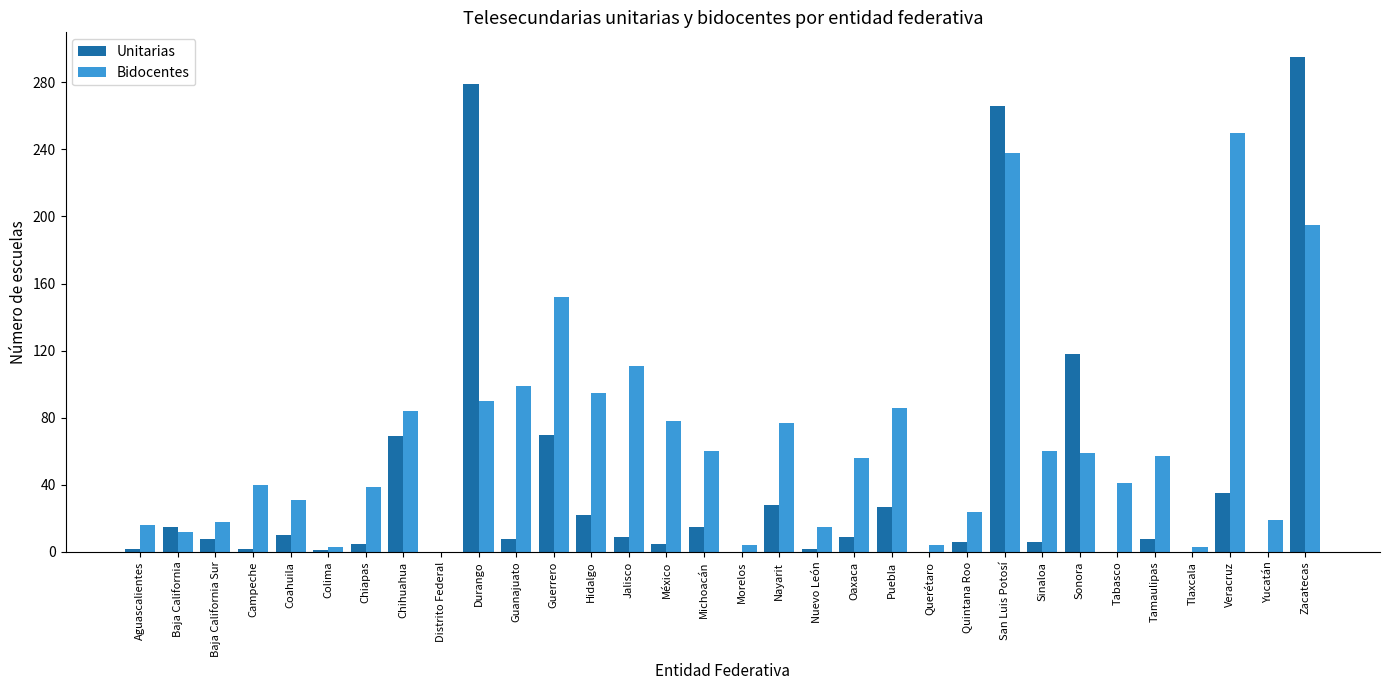

Which series changed the most between Colima and Tamaulipas?

Bidocentes